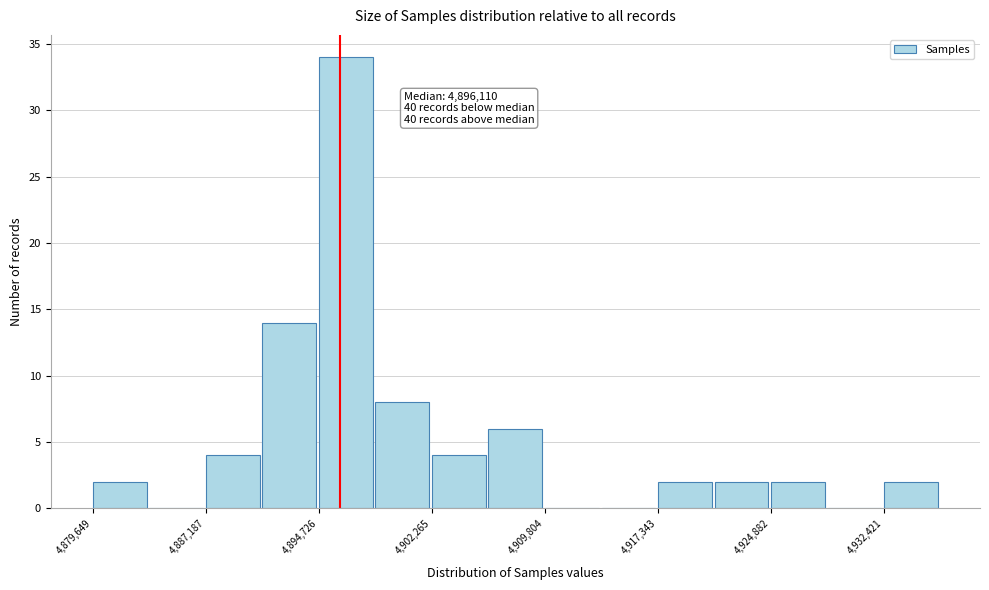

Read against the x-axis, roughly where is the centre of the tallest bar?

4897000